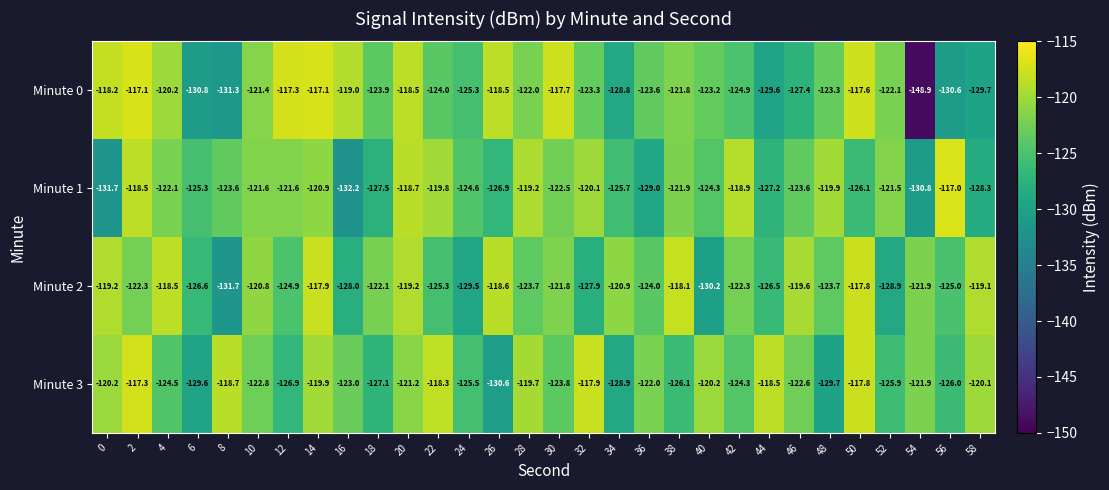

What value does the Minute 2 series have at 30?

-121.8